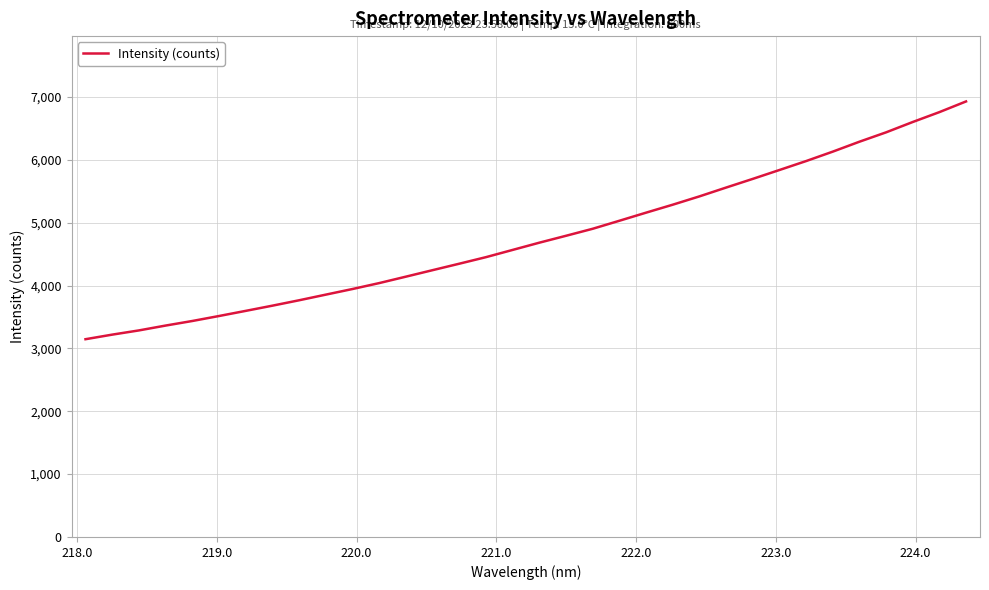

What is the maximum value shown in the chart?

6928.0